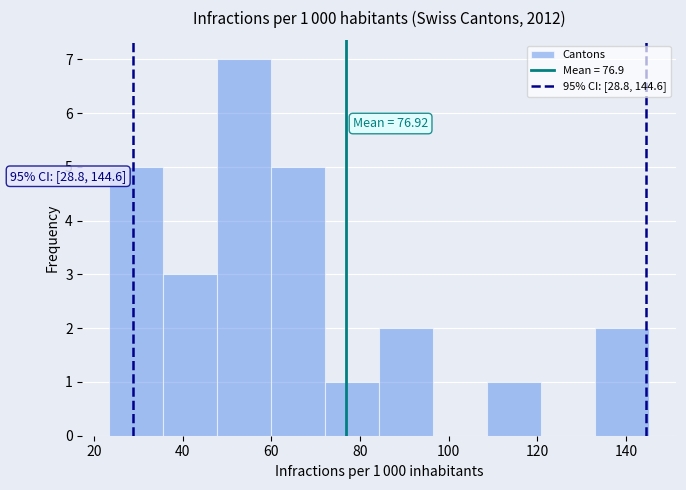

Over which range of the x-axis is the bar tallest?

48 to 60